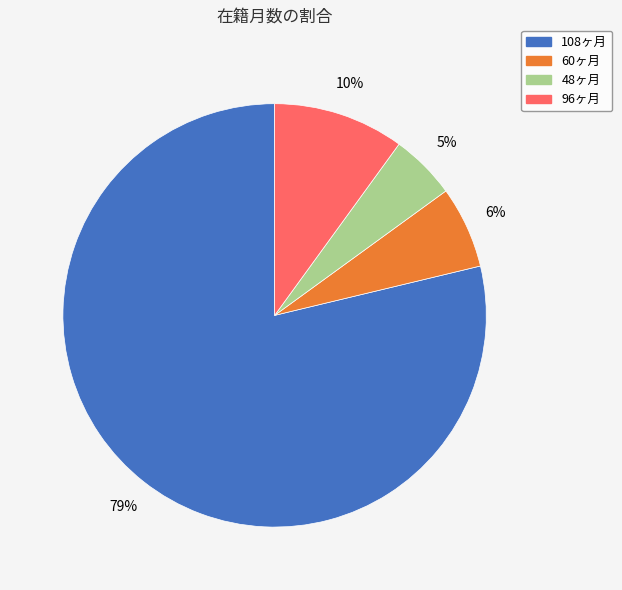

To the nearest percent, what is the difference between the largest and smallest slice percentages?

74%